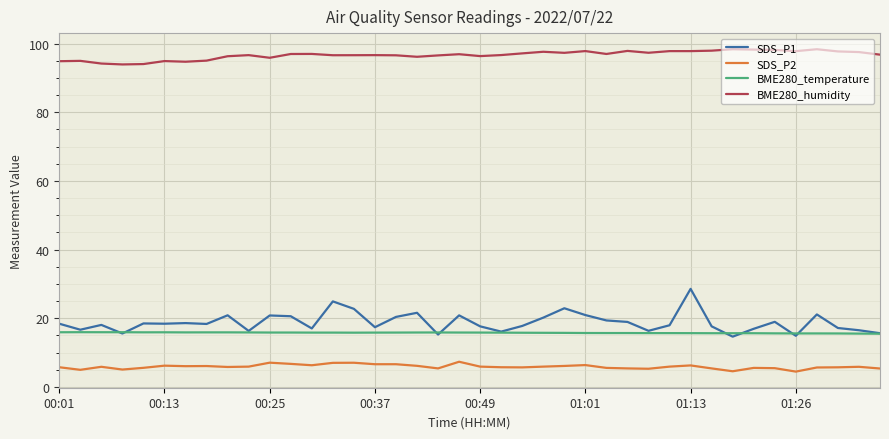

What is the difference between the maximum and minimum values in the SDS_P1 series?

13.9